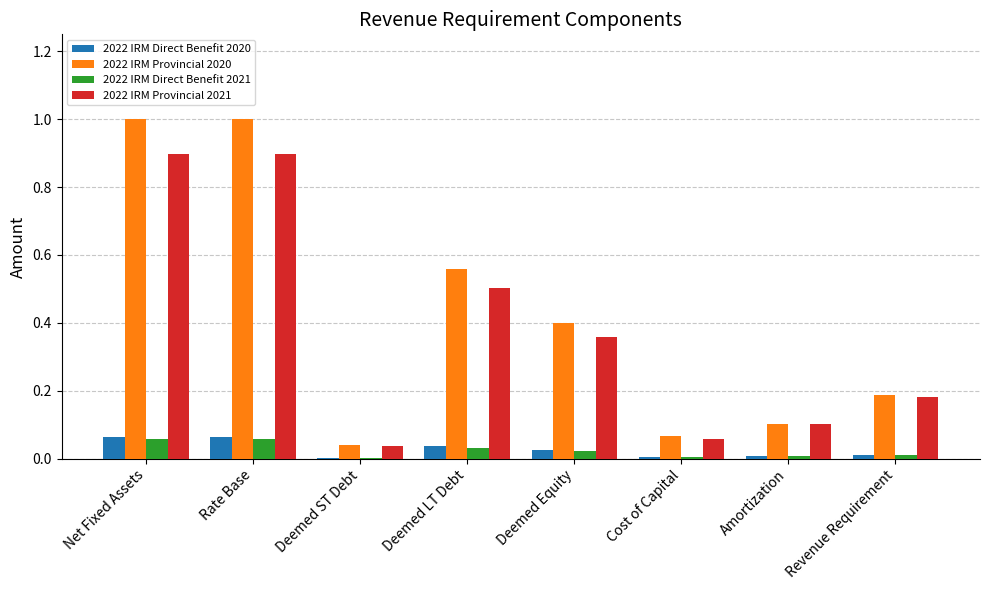

What is the sum of all 2022 IRM Provincial 2020 values?

3.4